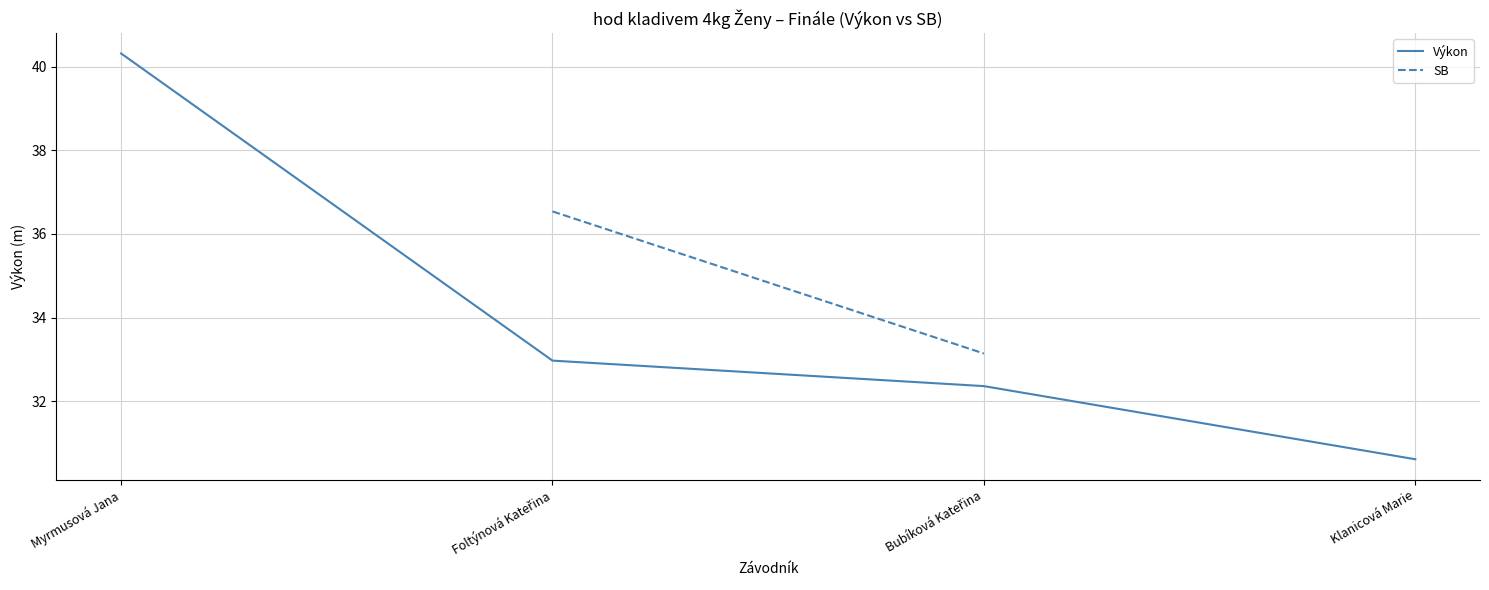

What is the minimum value for Výkon?

30.6